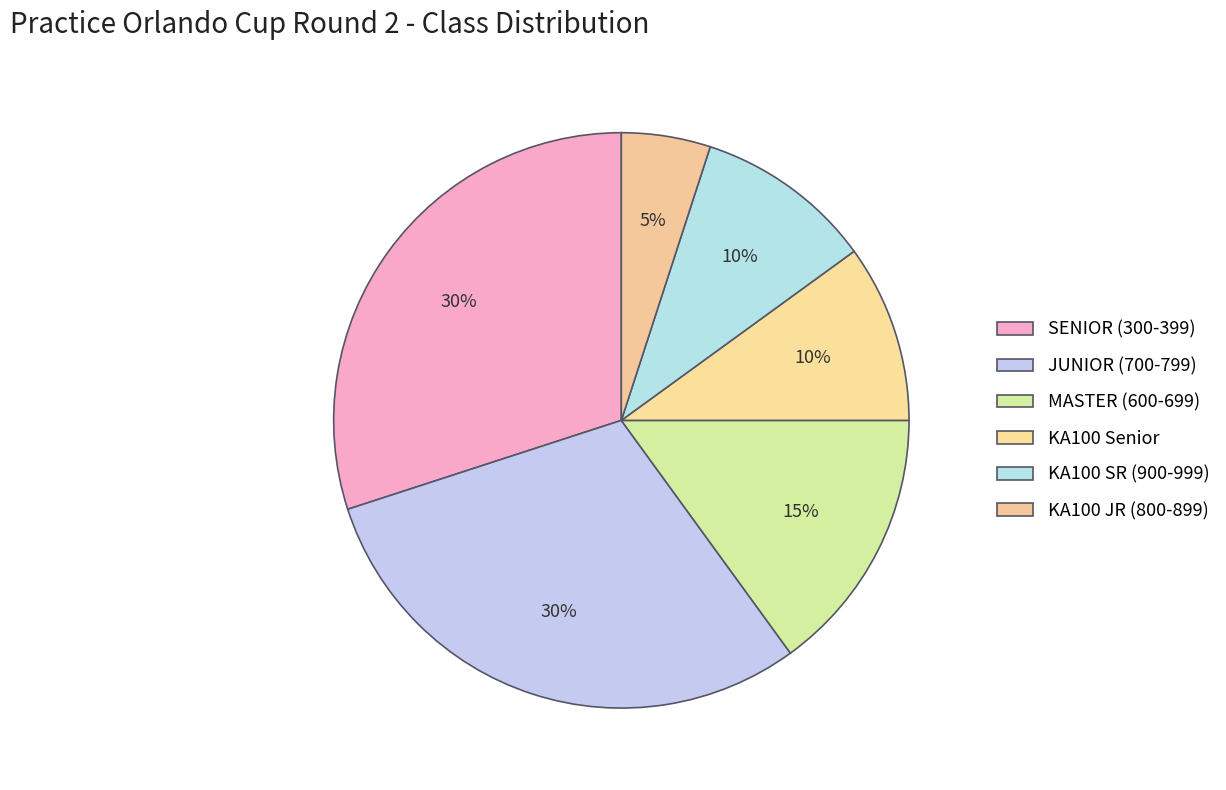

What percentage is the SENIOR (300-399) slice, to the nearest percent?

30%